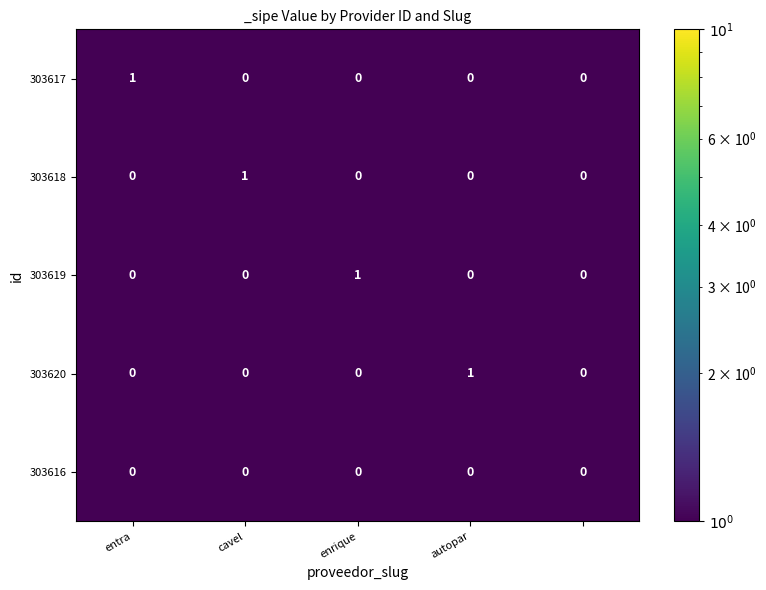

Reading left to right, what are all the values shown in this chart?

303617: 1	0	0	0	0
303618: 0	1	0	0	0
303619: 0	0	1	0	0
303620: 0	0	0	1	0
303616: 0	0	0	0	0